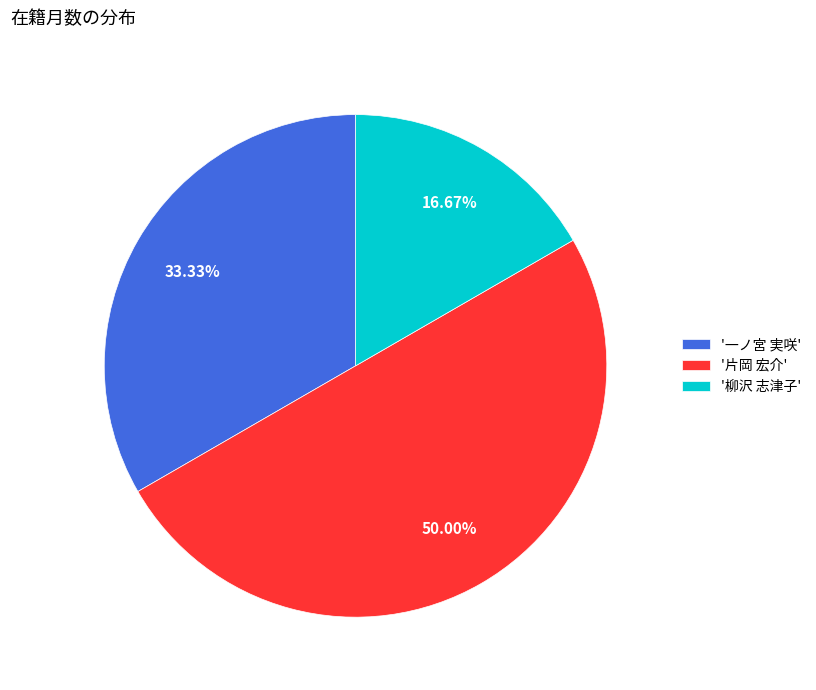

Is '一ノ宮 実咲' the majority of the pie?

No